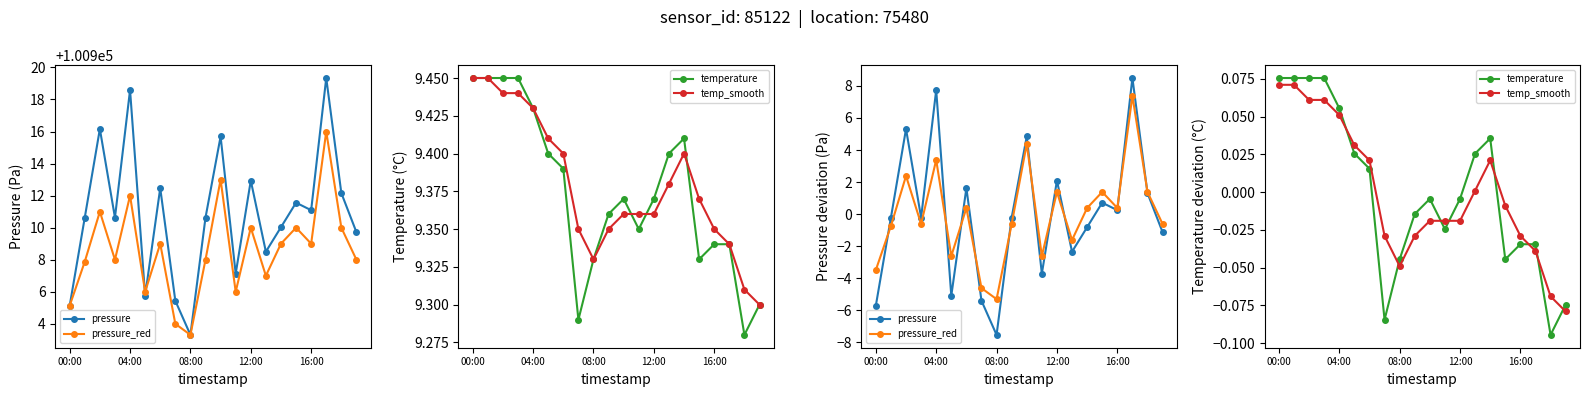

What is the label of the 11th point from the left?

10